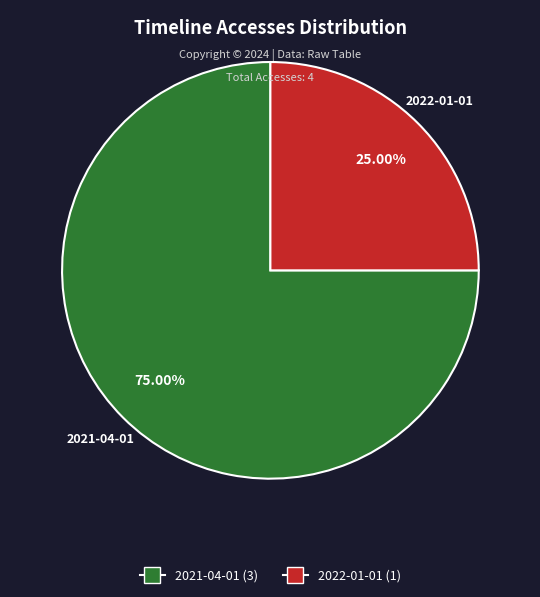

Rank the categories by value from lowest to highest.

2022-01-01, 2021-04-01